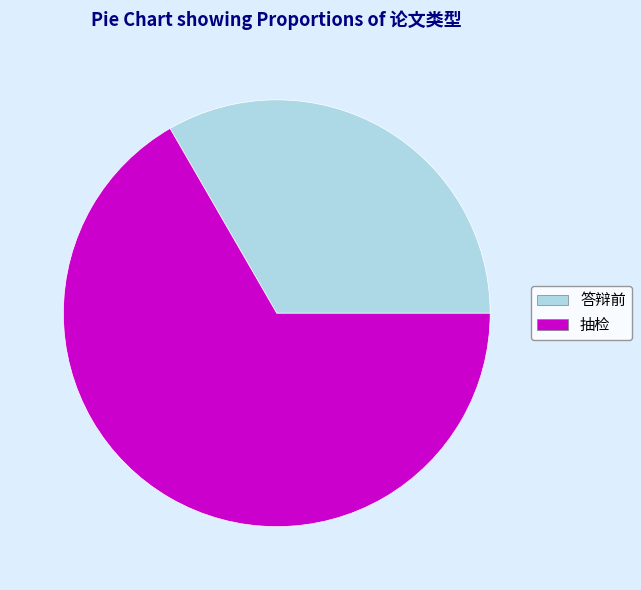

What is the ratio of the value at 抽检 to the value at 答辩前?

2.0